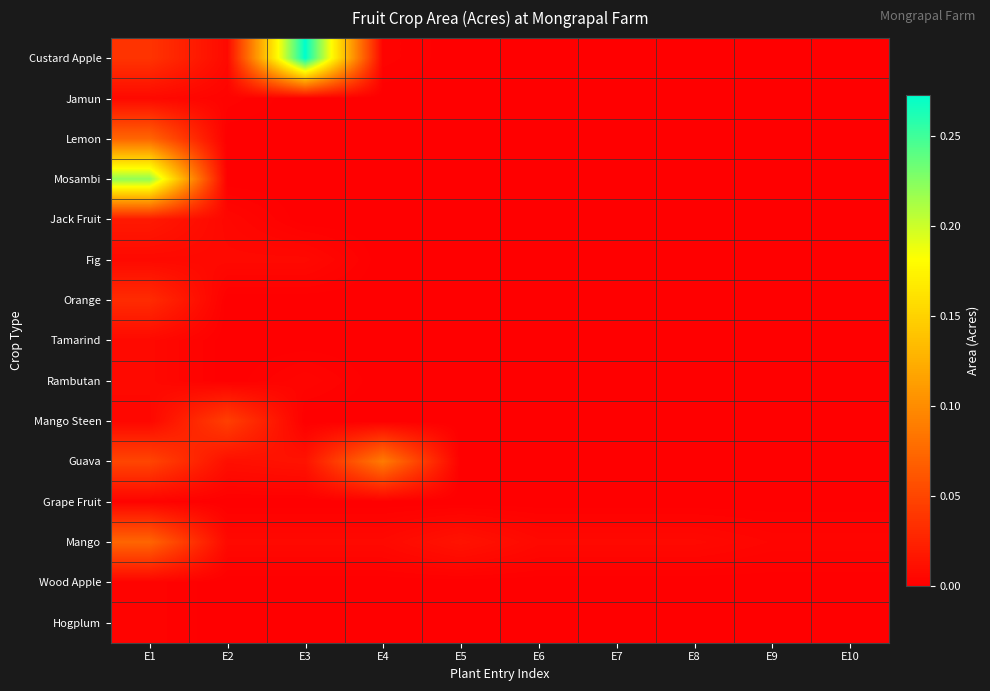

Reading left to right, list all the values displayed in this chart.

Custard Apple: E1=0.0	E2=0.0	E3=0.3	E4=0.0	E5=0.0	E6=0.0	E7=0.0	E8=0.0	E9=0.0	E10=0.0
Jamun: E1=0.0	E2=0.0	E3=0.0	E4=0.0	E5=0.0	E6=0.0	E7=0.0	E8=0.0	E9=0.0	E10=0.0
Lemon: E1=0.1	E2=0.0	E3=0.0	E4=0.0	E5=0.0	E6=0.0	E7=0.0	E8=0.0	E9=0.0	E10=0.0
Mosambi: E1=0.2	E2=0.0	E3=0.0	E4=0.0	E5=0.0	E6=0.0	E7=0.0	E8=0.0	E9=0.0	E10=0.0
Jack Fruit: E1=0.0	E2=0.0	E3=0.0	E4=0.0	E5=0.0	E6=0.0	E7=0.0	E8=0.0	E9=0.0	E10=0.0
Fig: E1=0.0	E2=0.0	E3=0.0	E4=0.0	E5=0.0	E6=0.0	E7=0.0	E8=0.0	E9=0.0	E10=0.0
Orange: E1=0.0	E2=0.0	E3=0.0	E4=0.0	E5=0.0	E6=0.0	E7=0.0	E8=0.0	E9=0.0	E10=0.0
Tamarind: E1=0.0	E2=0.0	E3=0.0	E4=0.0	E5=0.0	E6=0.0	E7=0.0	E8=0.0	E9=0.0	E10=0.0
Rambutan: E1=0.0	E2=0.0	E3=0.0	E4=0.0	E5=0.0	E6=0.0	E7=0.0	E8=0.0	E9=0.0	E10=0.0
Mango Steen: E1=0.0	E2=0.0	E3=0.0	E4=0.0	E5=0.0	E6=0.0	E7=0.0	E8=0.0	E9=0.0	E10=0.0
Guava: E1=0.0	E2=0.0	E3=0.0	E4=0.1	E5=0.0	E6=0.0	E7=0.0	E8=0.0	E9=0.0	E10=0.0
Grape Fruit: E1=0.0	E2=0.0	E3=0.0	E4=0.0	E5=0.0	E6=0.0	E7=0.0	E8=0.0	E9=0.0	E10=0.0
Mango: E1=0.1	E2=0.0	E3=0.0	E4=0.0	E5=0.0	E6=0.0	E7=0.0	E8=0.0	E9=0.0	E10=0.0
Wood Apple: E1=0.0	E2=0.0	E3=0.0	E4=0.0	E5=0.0	E6=0.0	E7=0.0	E8=0.0	E9=0.0	E10=0.0
Hogplum: E1=0.0	E2=0.0	E3=0.0	E4=0.0	E5=0.0	E6=0.0	E7=0.0	E8=0.0	E9=0.0	E10=0.0